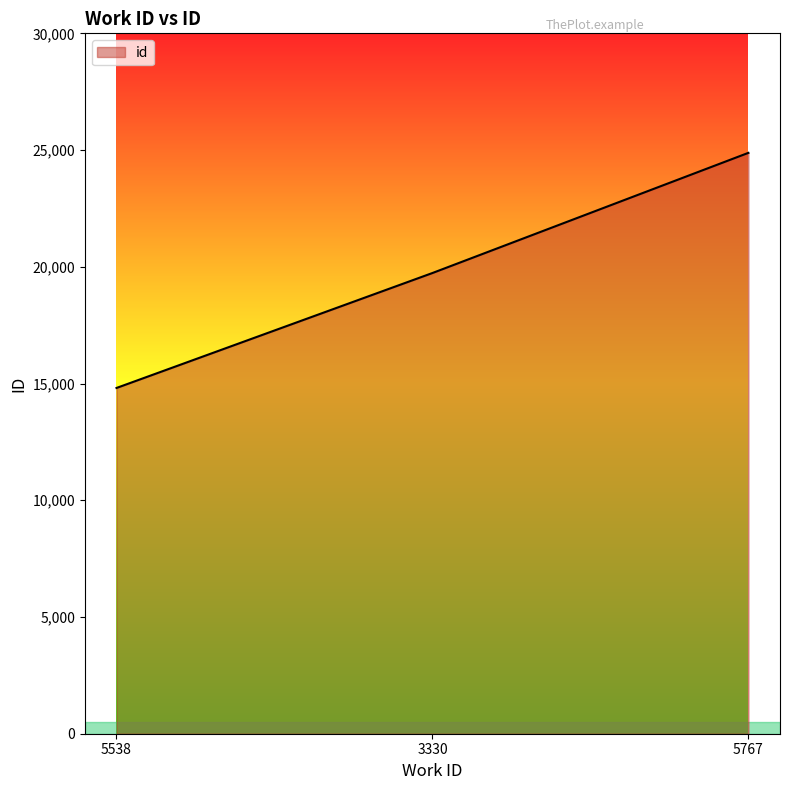

What position from the right is 3330?

2